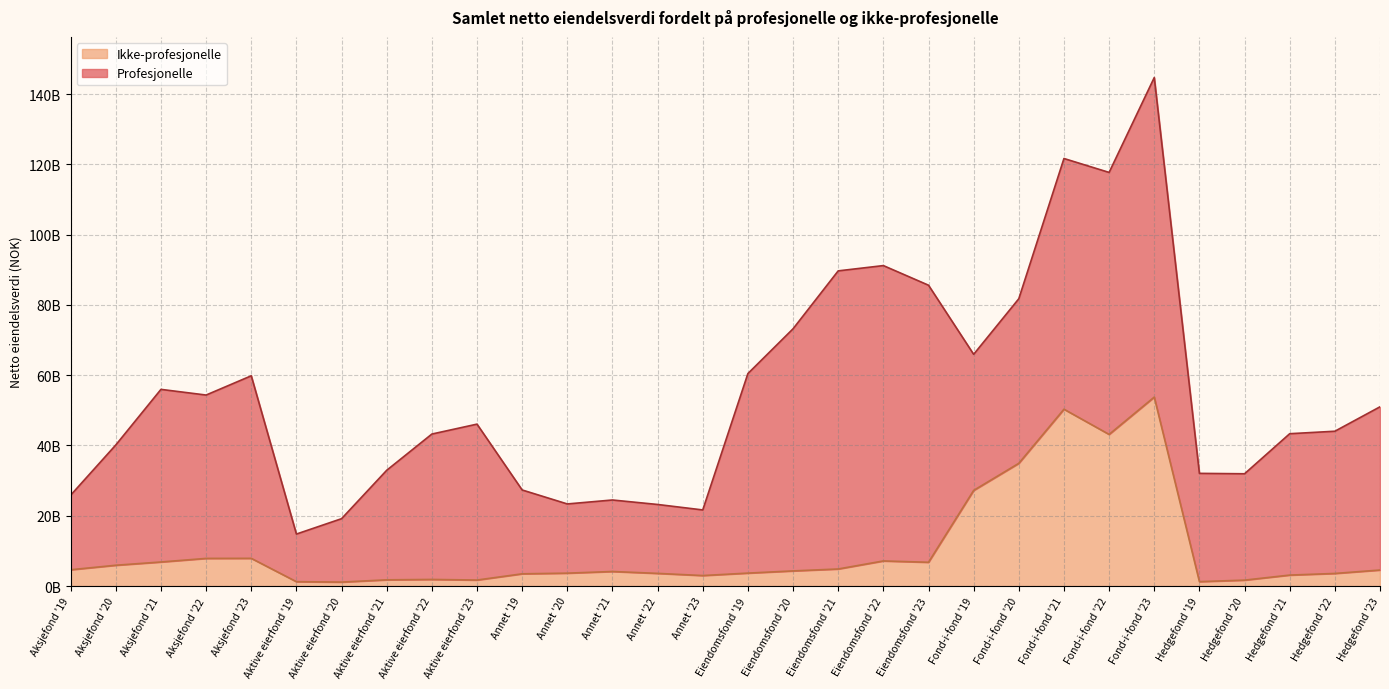

How many data points does each series have?

30